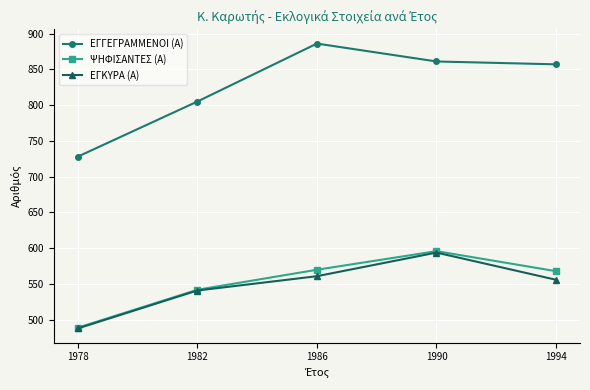

What is the sum of all ΕΓΓΕΓΡΑΜΜΕΝΟΙ (Α) values?

4137